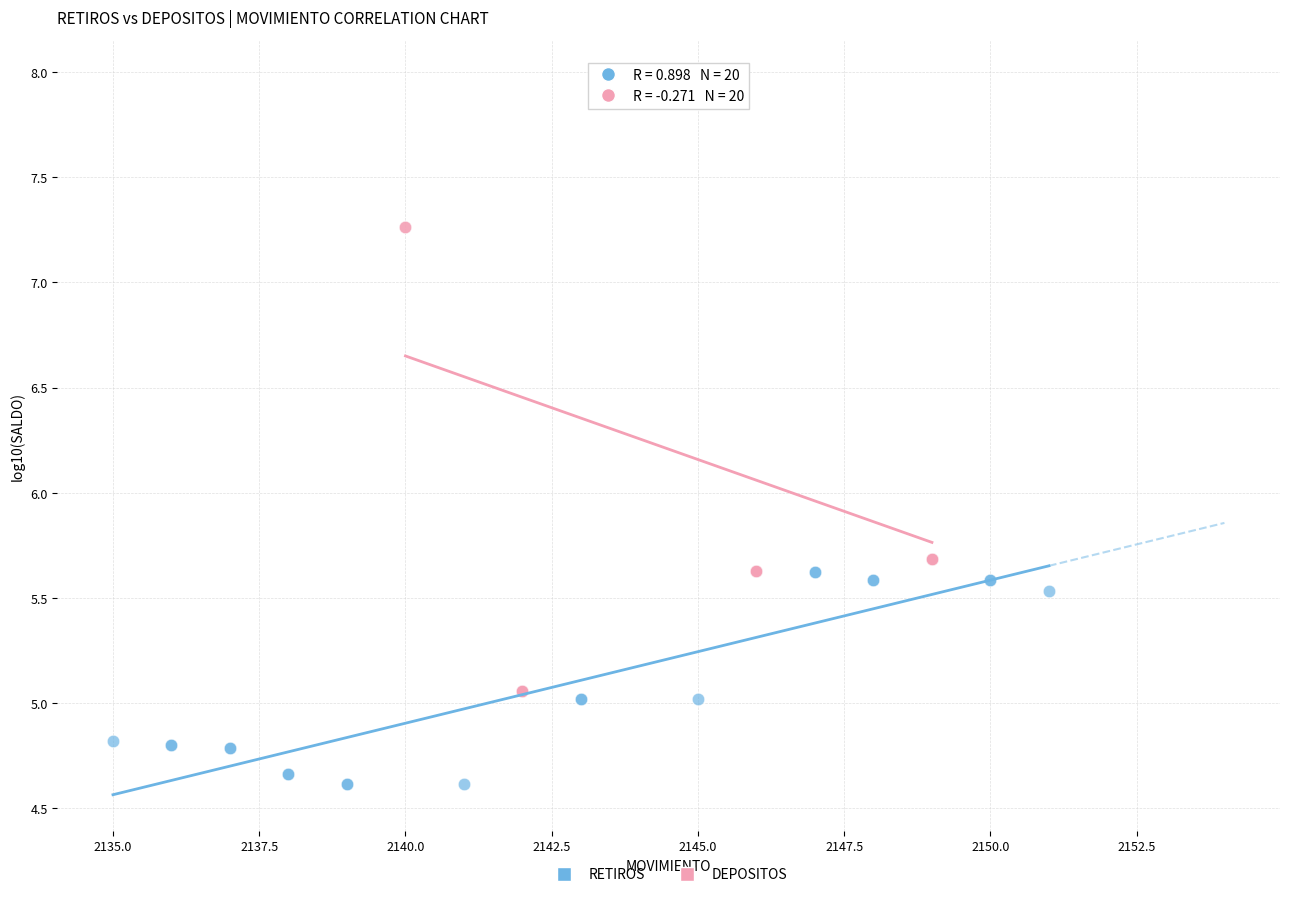

Which series has the largest Y range (max minus min)?

DEPOSITOS